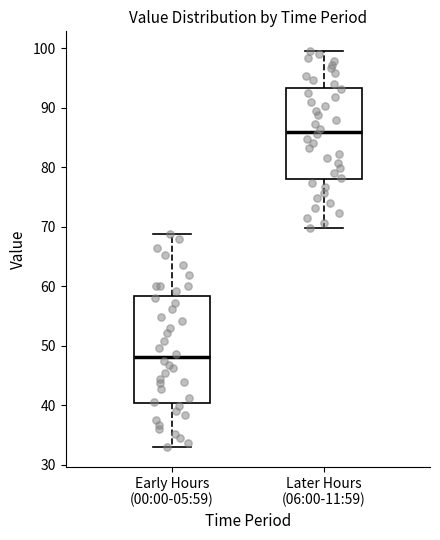

Where does the lower whisker of the box for Early Hours (00:00-05:59) end on the y-axis? The values are not printed on the chart, so give them approximately, as read against the axis.

33